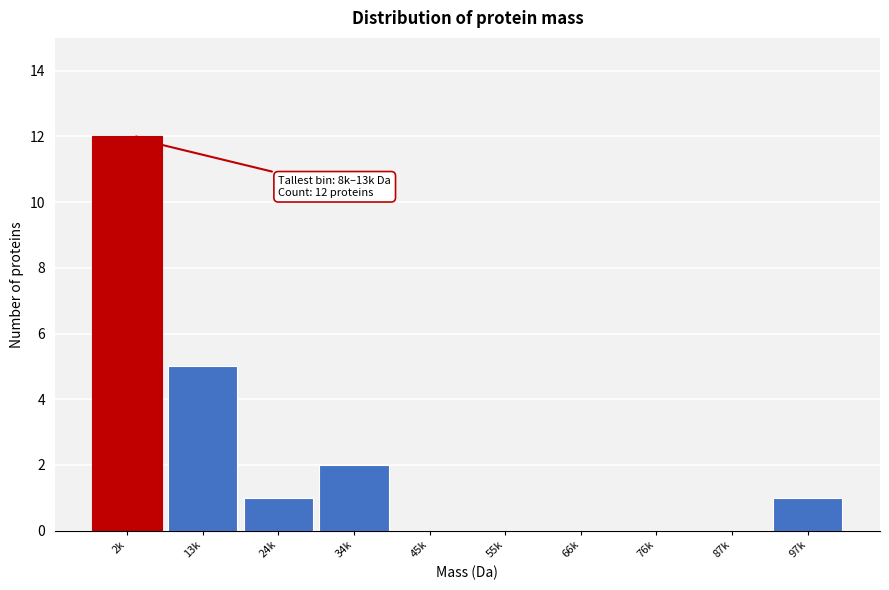

Reading left to right, transcribe all the data shown in this chart.

2k=12	13k=5	24k=1	34k=2	45k=0	55k=0	66k=0	76k=0	87k=0	97k=1